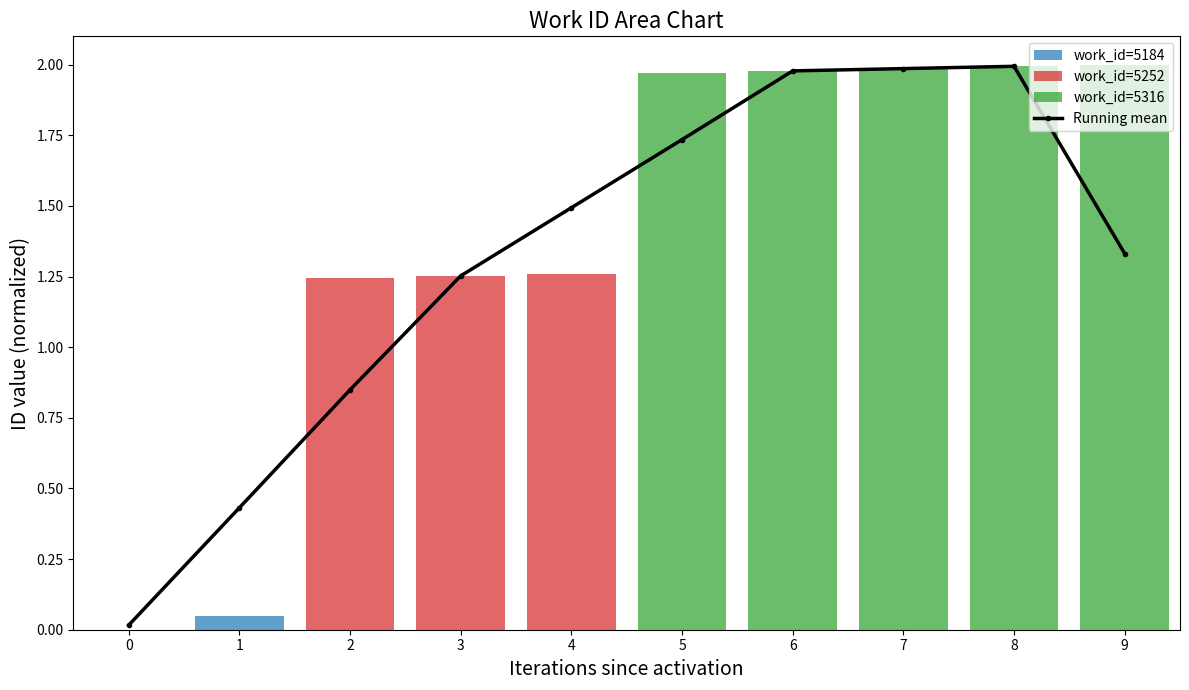

What is the sum of the values at 0 and 2?

0.9